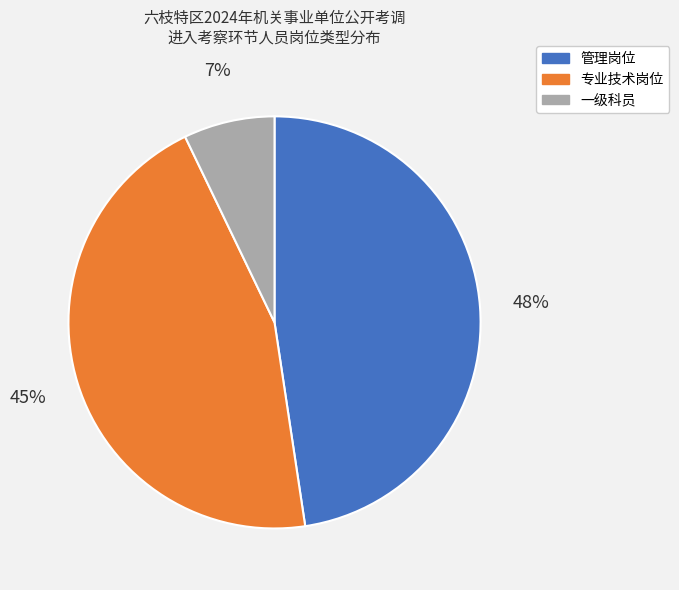

Between 管理岗位 and 专业技术岗位, which is larger?

管理岗位